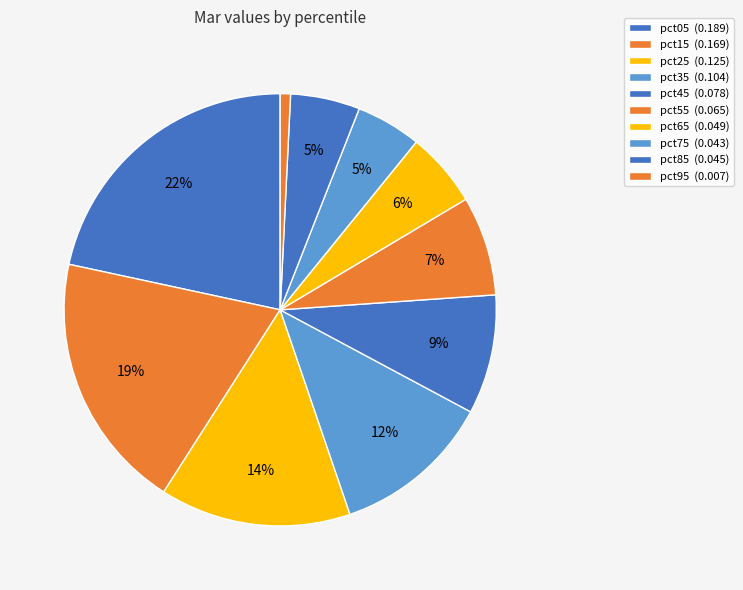

How many segments does this pie chart have?

10